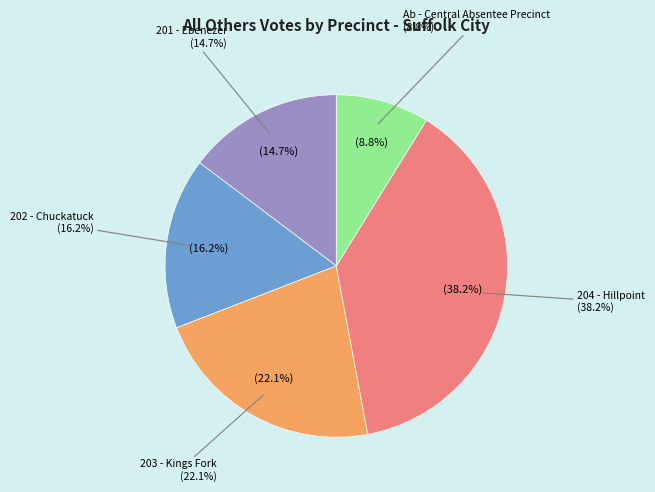

Does any single category account for the majority?

No